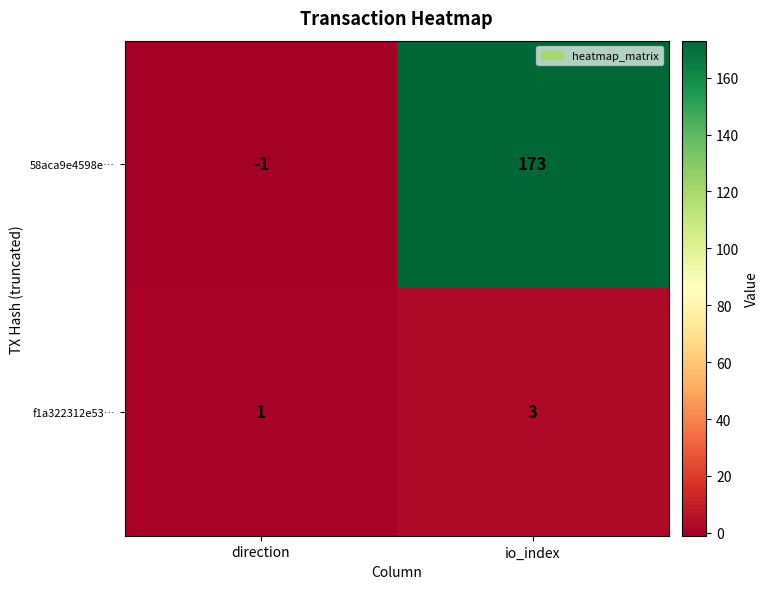

Reading right to left, list all the values displayed in this chart.

58aca9e4598e…: 173	-1
f1a322312e53…: 3	1